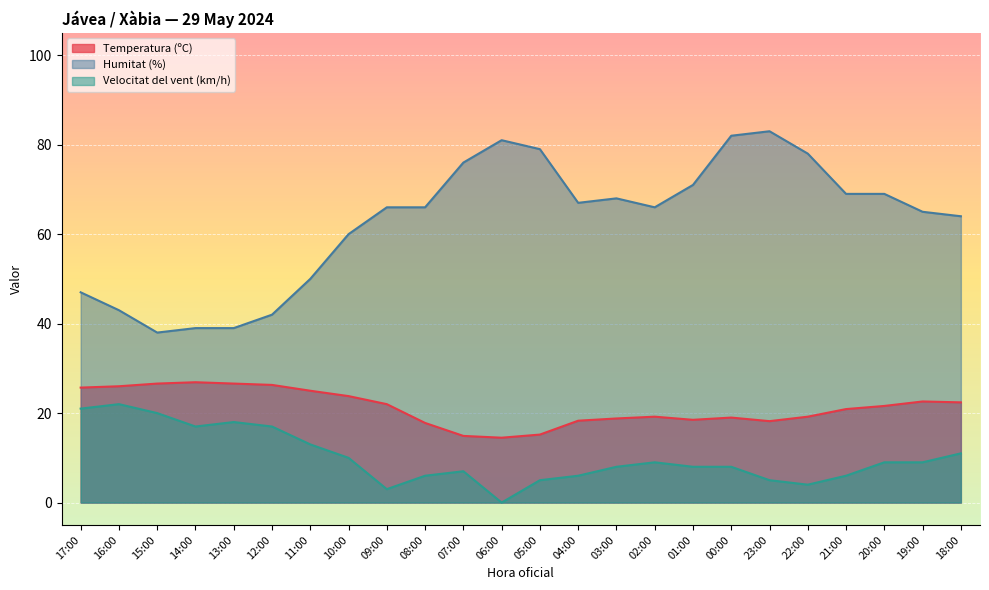

Between 04:00 and 14:00, which is larger?

14:00